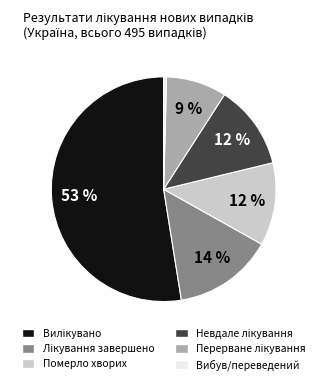

What percentage is the Померло хворих slice, to the nearest percent?

12%